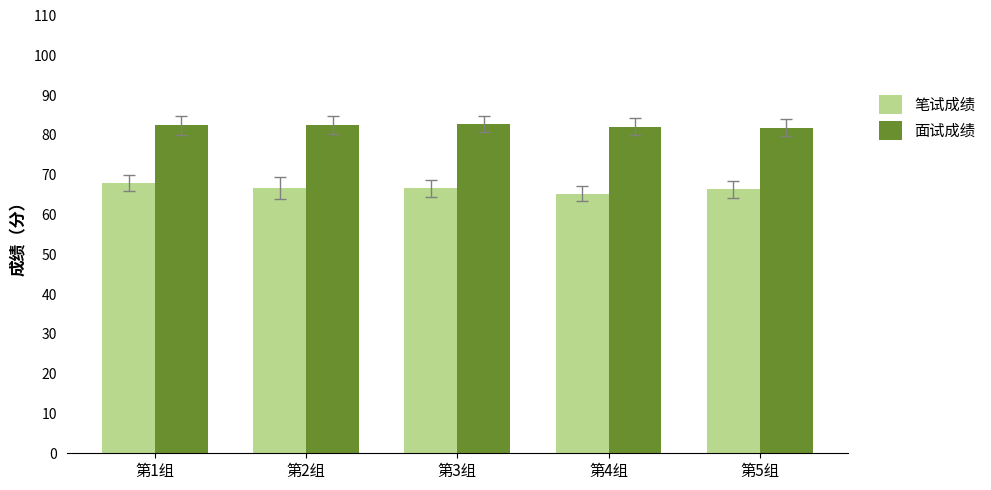

What is the value of the 面试成绩 bar at the 4th from the left?

82.1